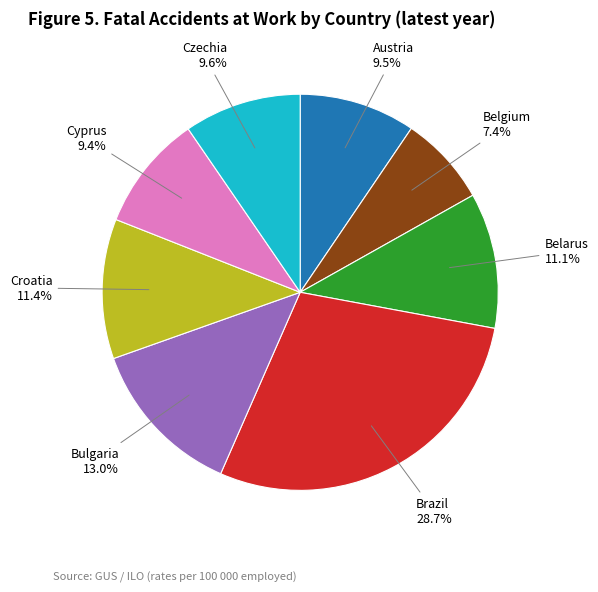

Which slice is the smallest?

Belgium